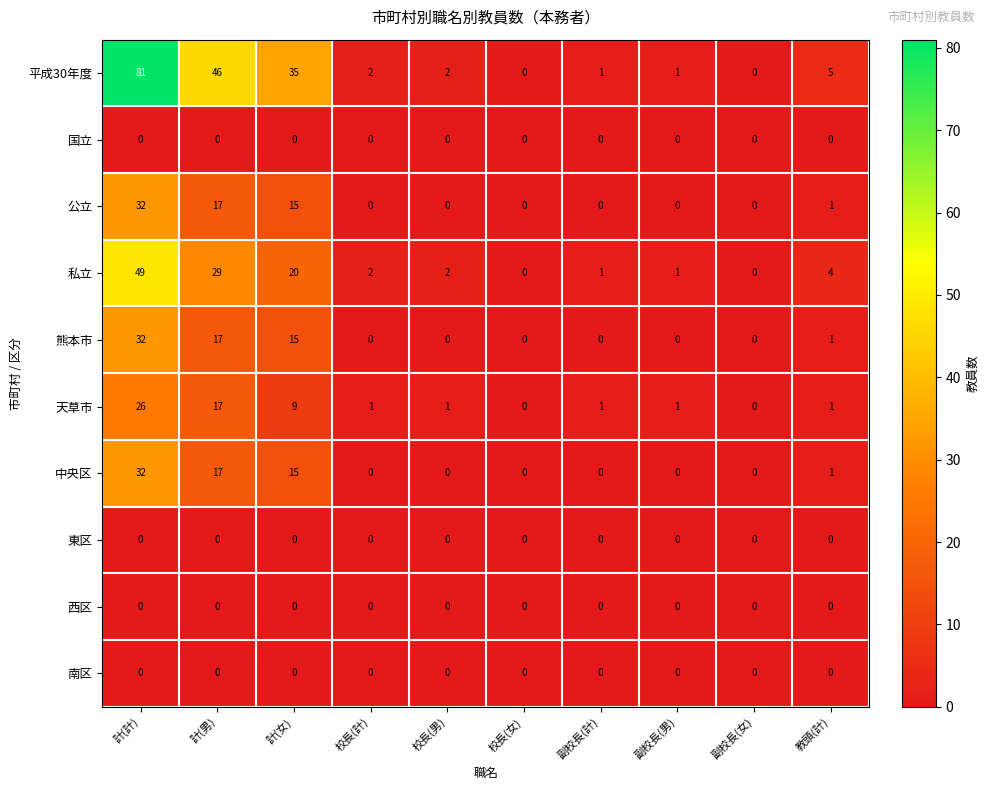

How many data points does each series have?

10